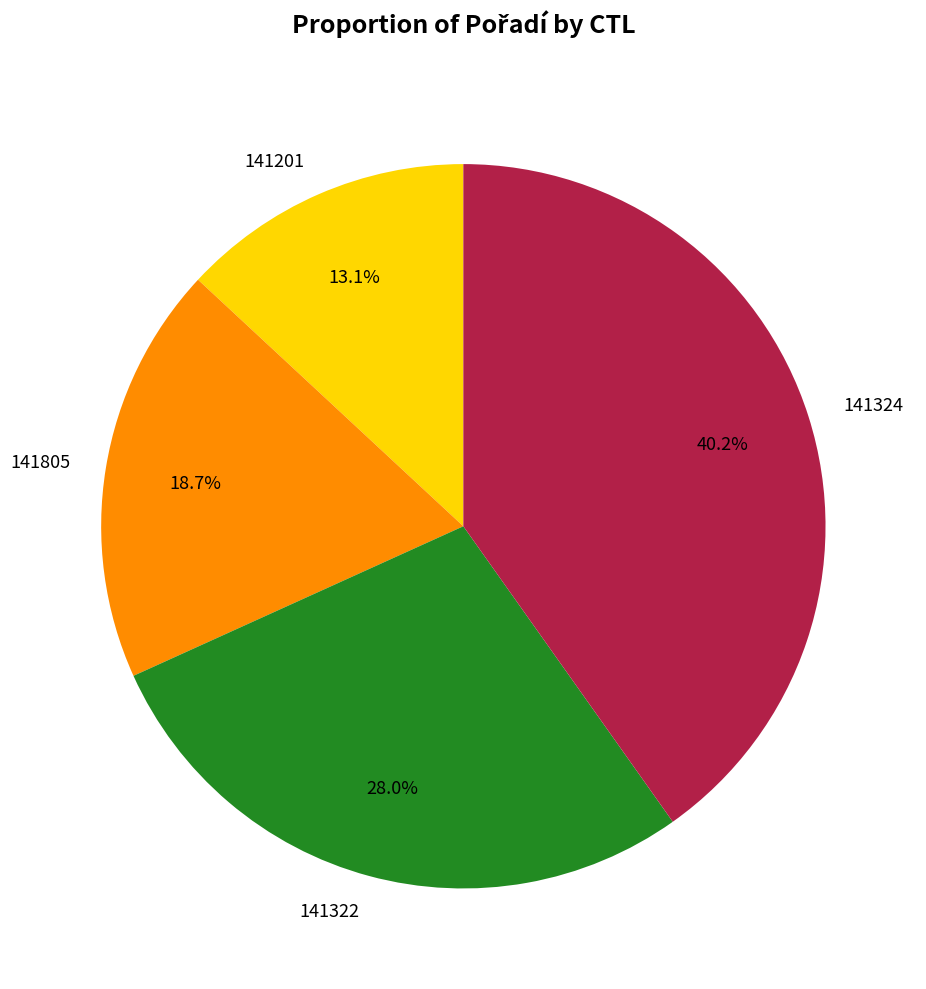

To the nearest percent, what is the combined percentage of 141201 and 141322?

41%